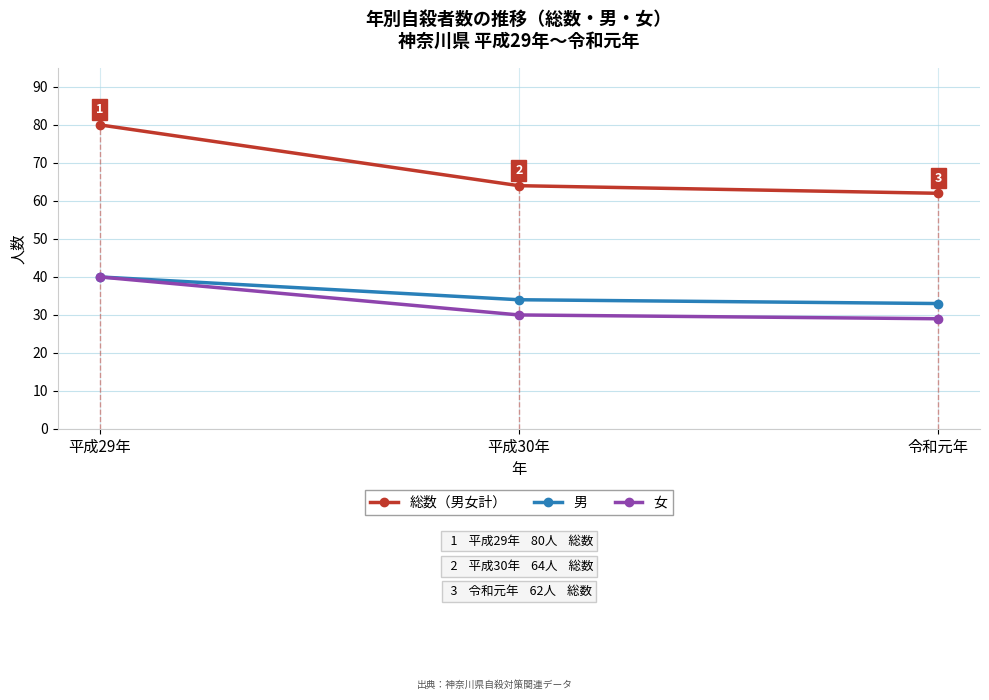

Which label corresponds to the smallest value in the chart?

令和元年